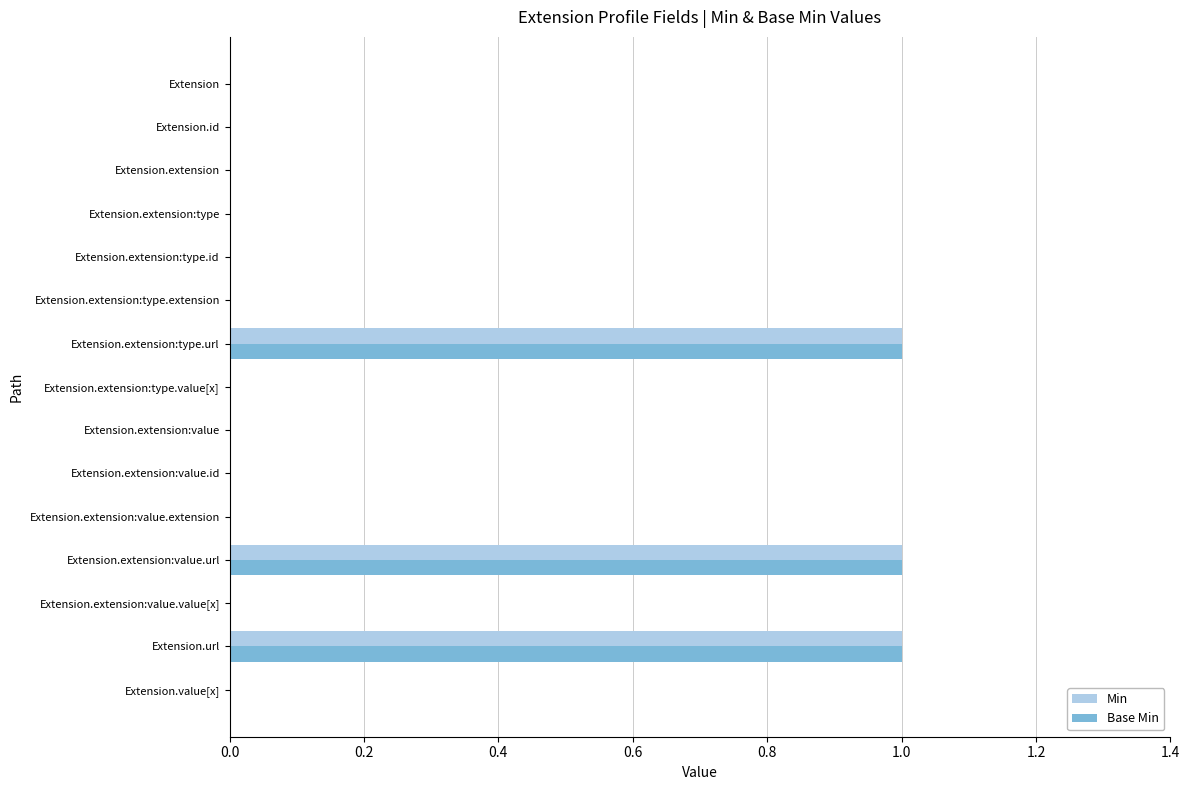

Is the value of Base Min at Extension.value[x] greater than the value of Min at Extension.extension:type.url?

No